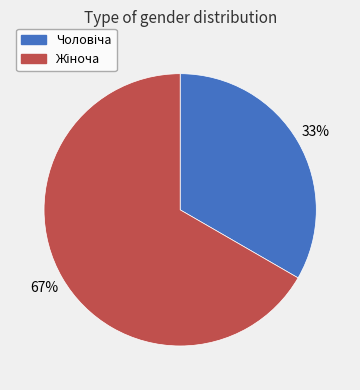

Does any single category account for the majority?

Yes